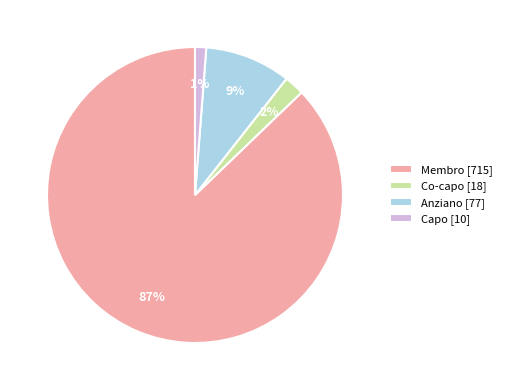

To the nearest percent, what is the combined percentage of Membro [715] and Anziano [77]?

97%